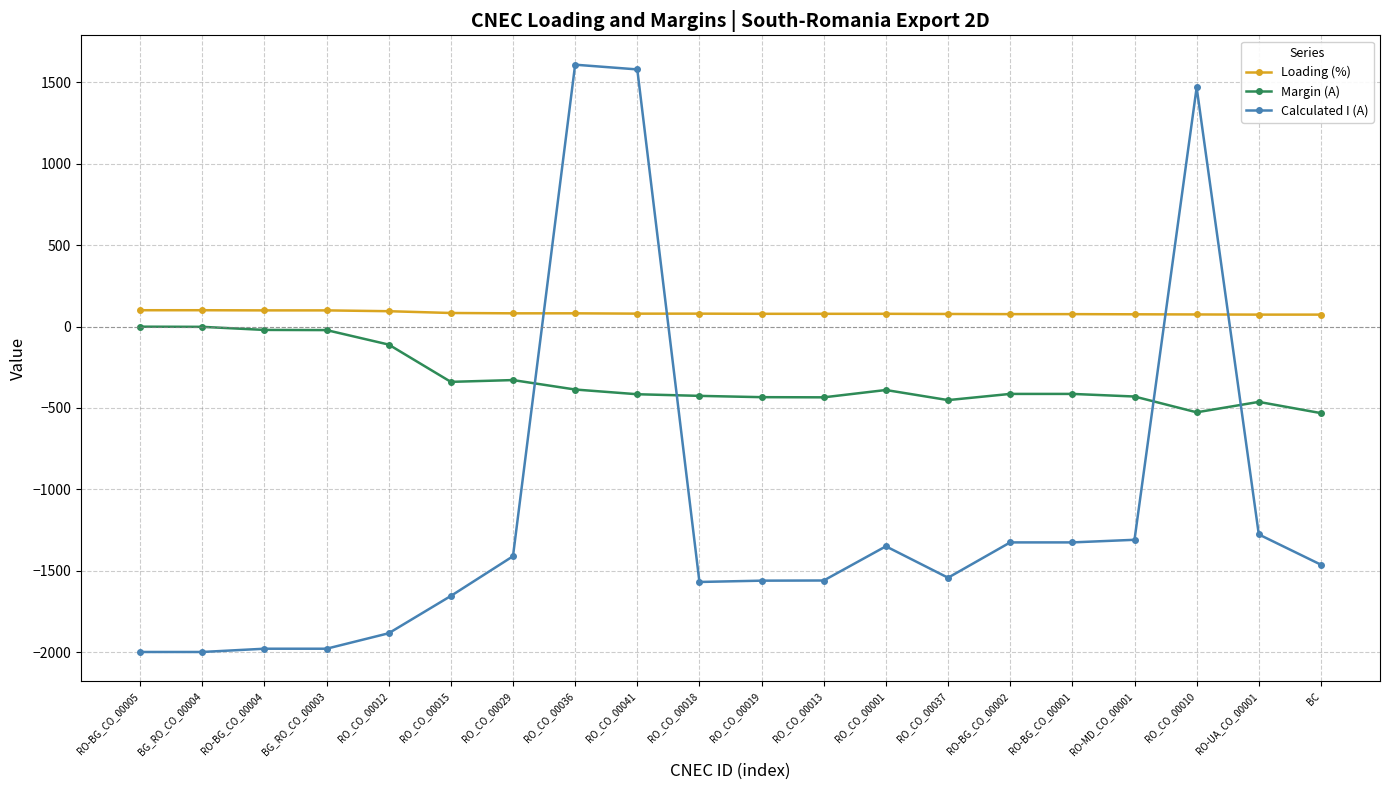

Which series ends up on top after the final intersection of Calculated I (A) and Loading (%)?

Loading (%)